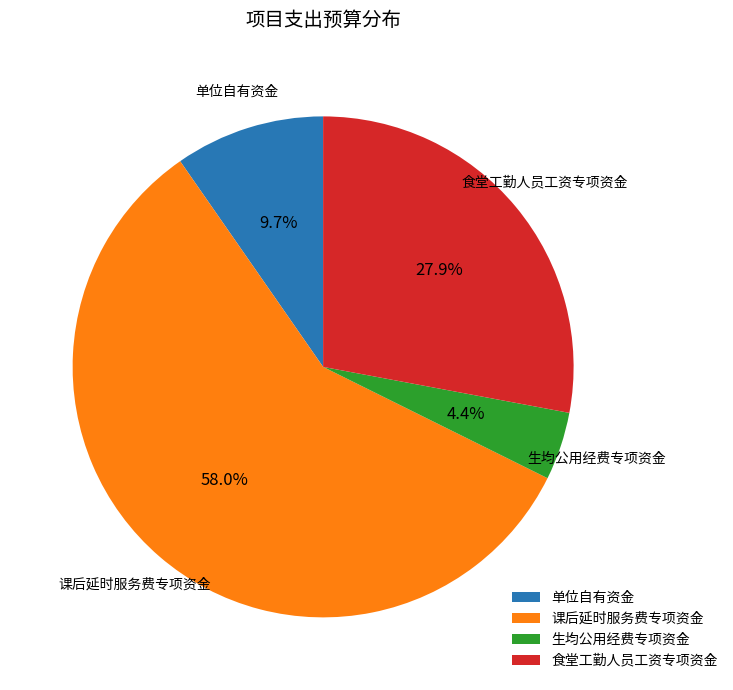

Approximately how many times larger is the value at 单位自有资金 compared to 食堂工勤人员工资专项资金?

0.3